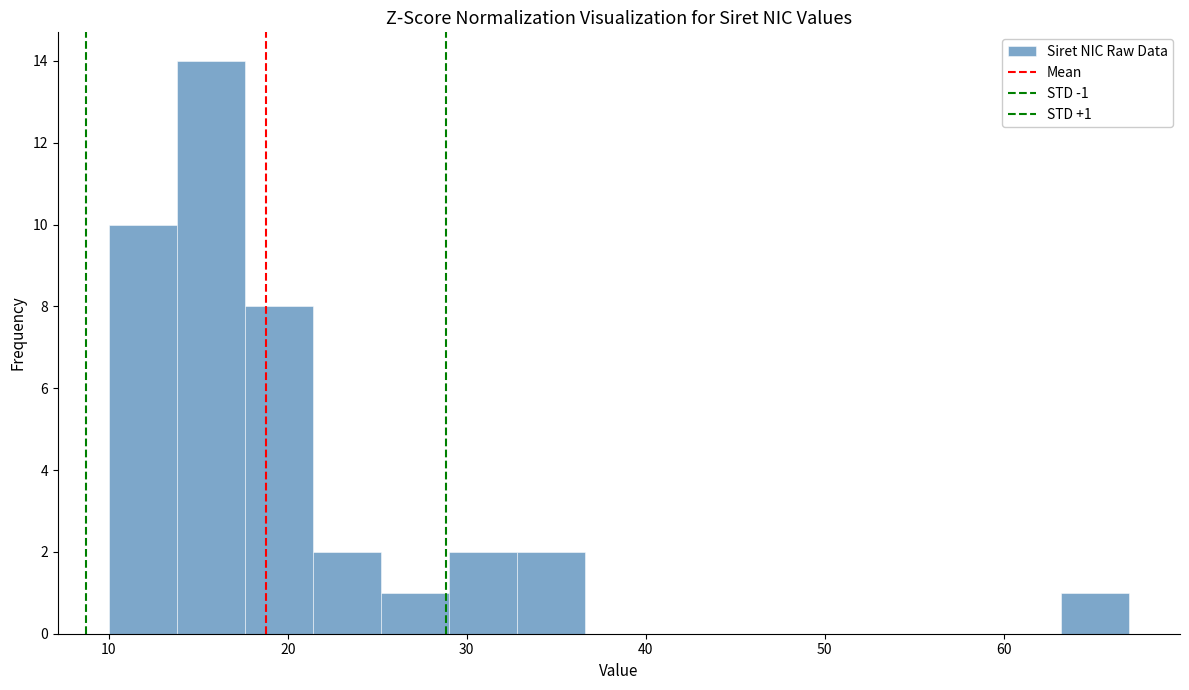

Read against the x-axis, roughly where is the centre of the tallest bar?

16